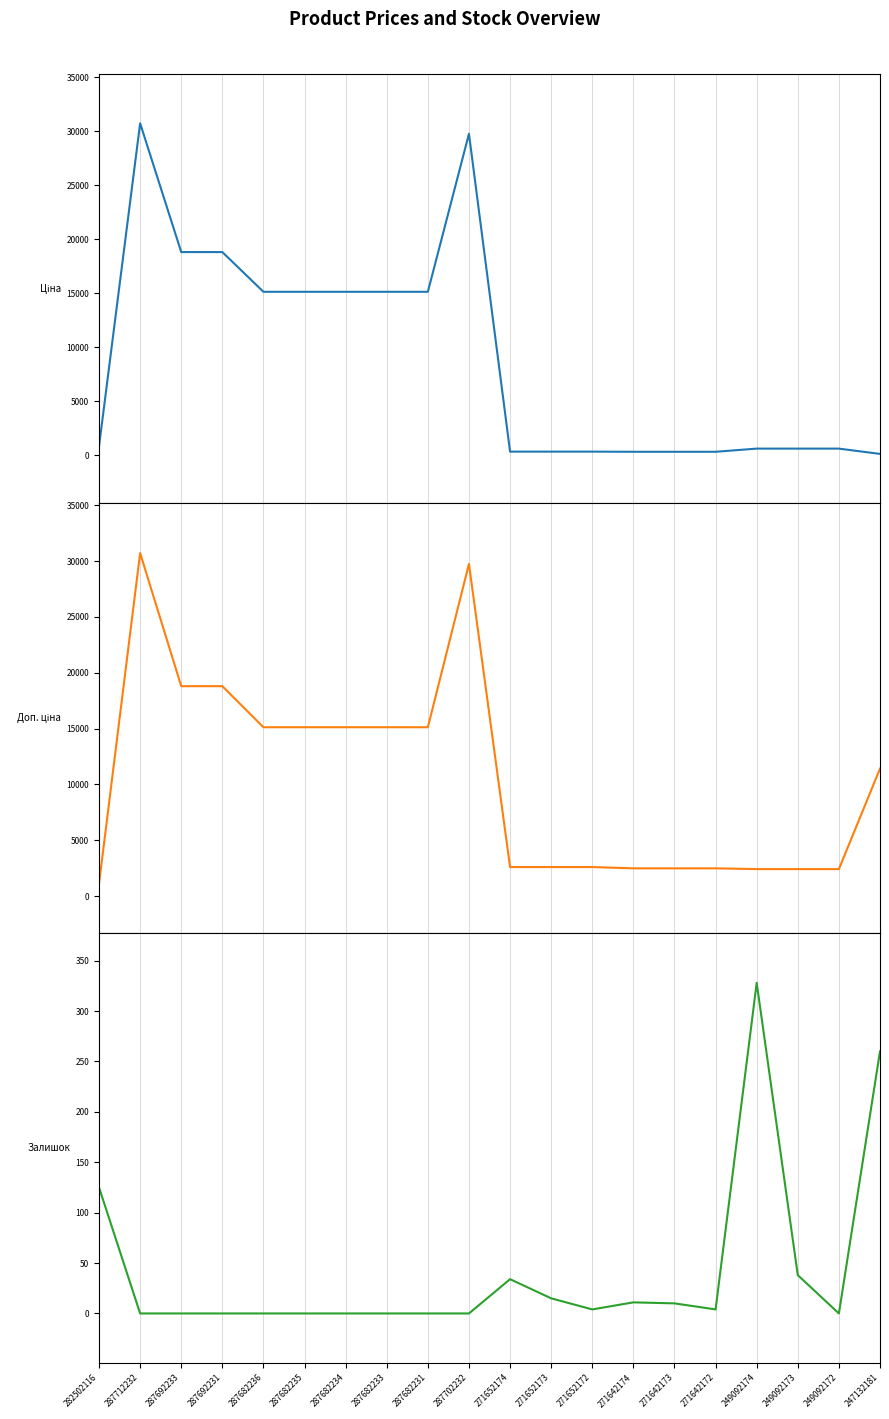

Which category has the lowest value in the Ціна series?

247132181